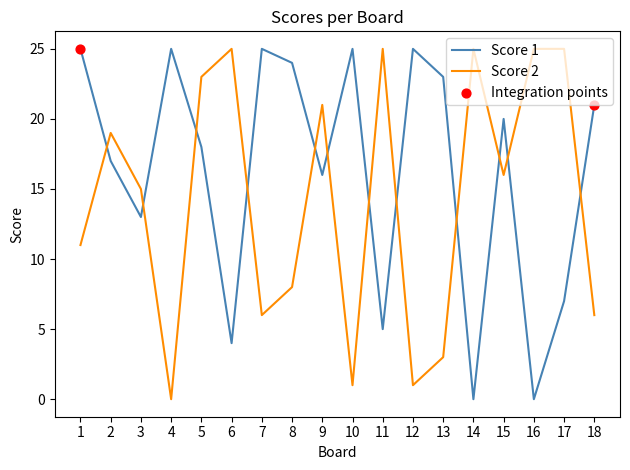

At how many categories does at least one series exceed 2?

18